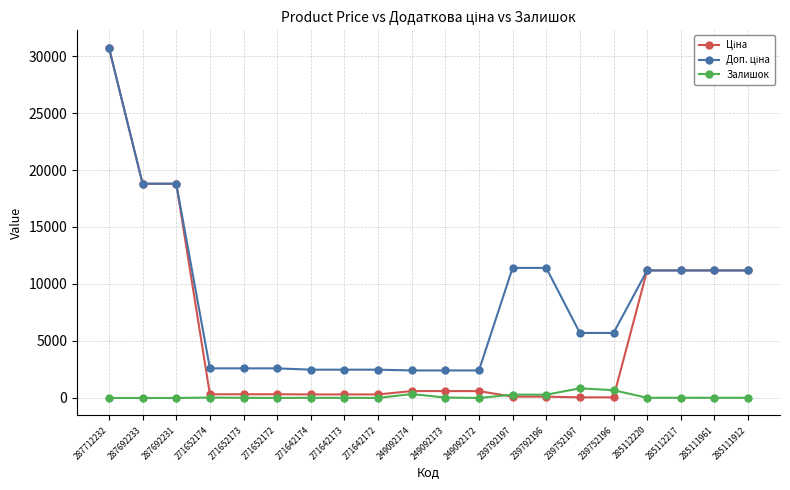

What is the maximum value shown in the chart?

30717.1